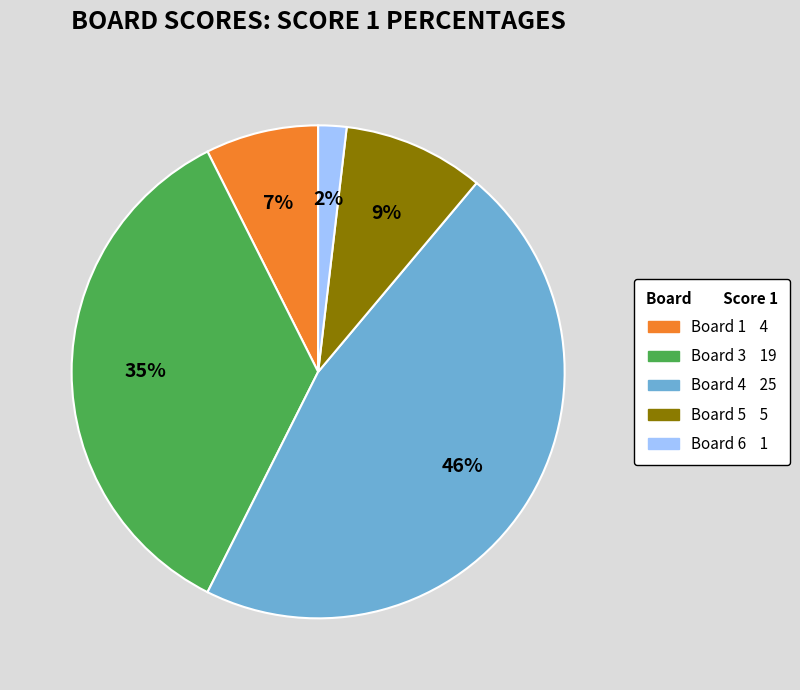

To the nearest percent, what is the difference between the largest and smallest slice percentages?

44%